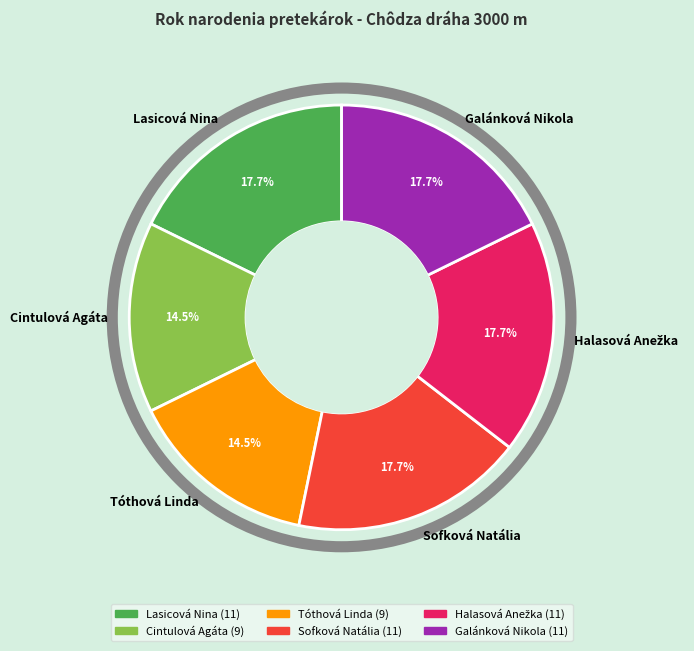

Is there any slice that represents more than half of the pie?

No